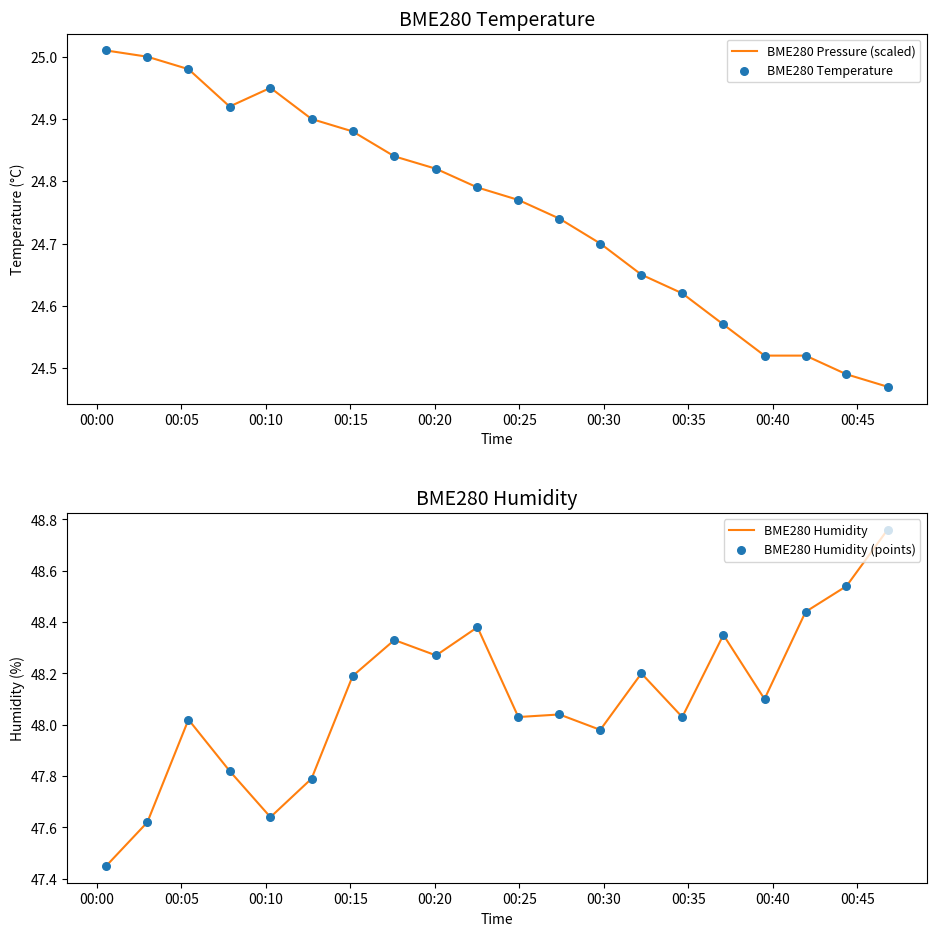

What are all the series names shown in the legend?

BME280 Pressure (scaled), BME280 Temperature, BME280 Humidity, BME280 Humidity (points)